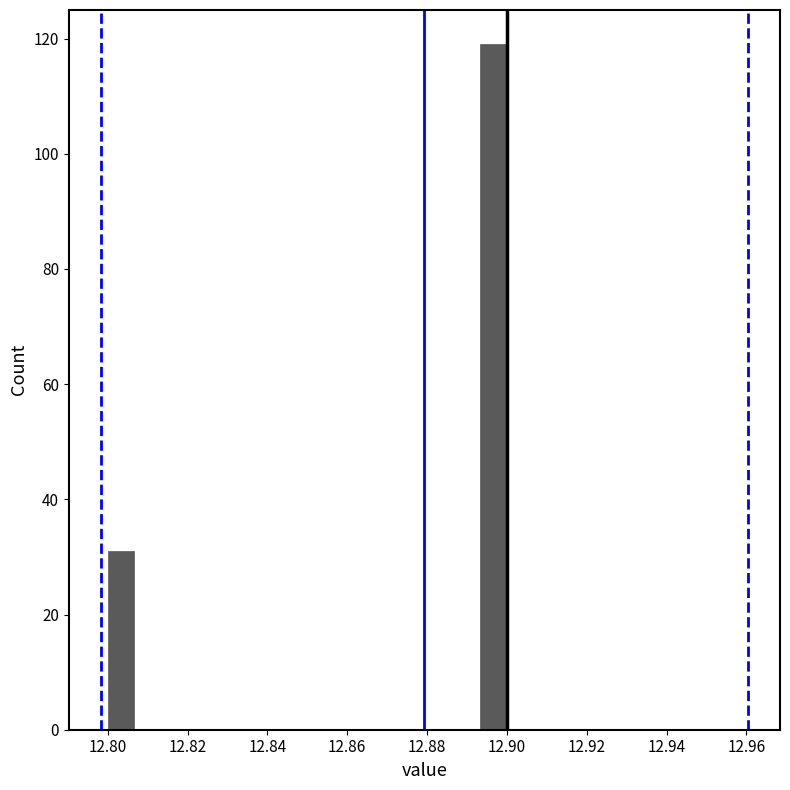

Around what value on the x-axis is the tallest bar? Give the approximate position of its centre, as read against the axis.

12.896